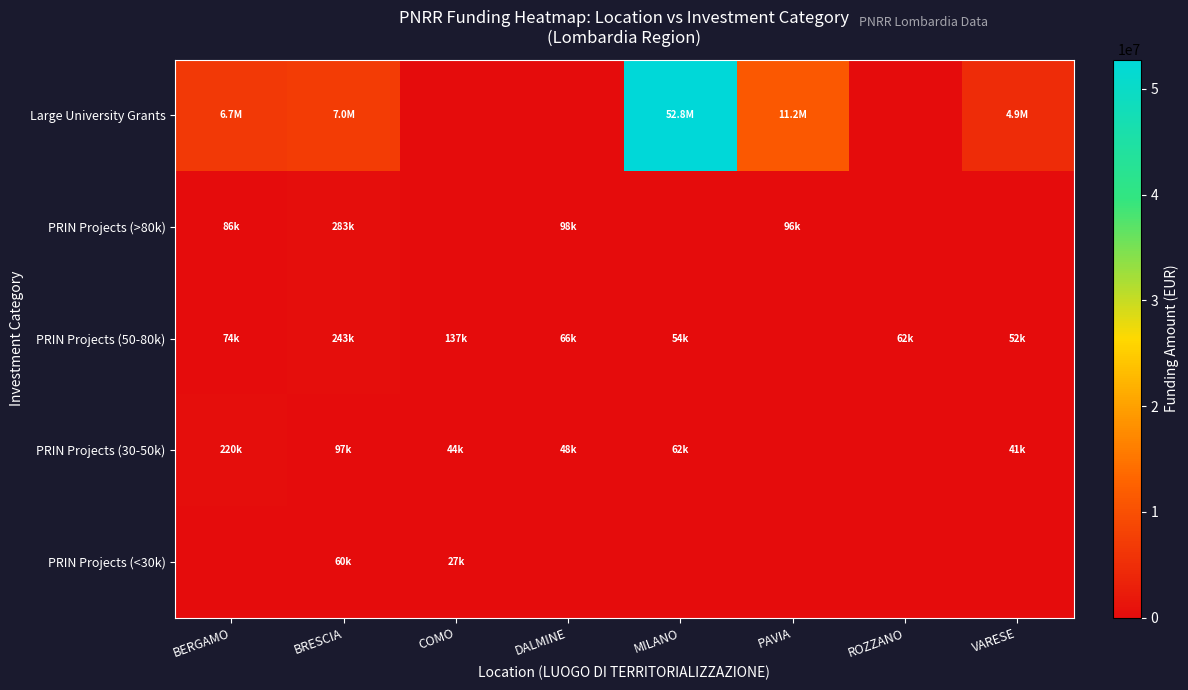

Between VARESE and BRESCIA, which is larger?

BRESCIA